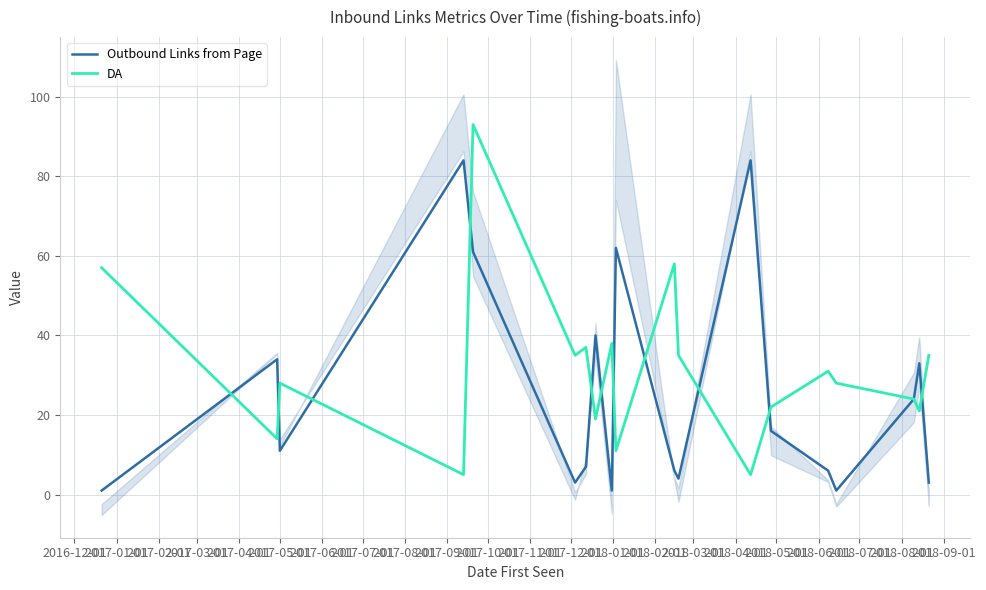

True or false: DA has more than 1 interior local peaks.

True